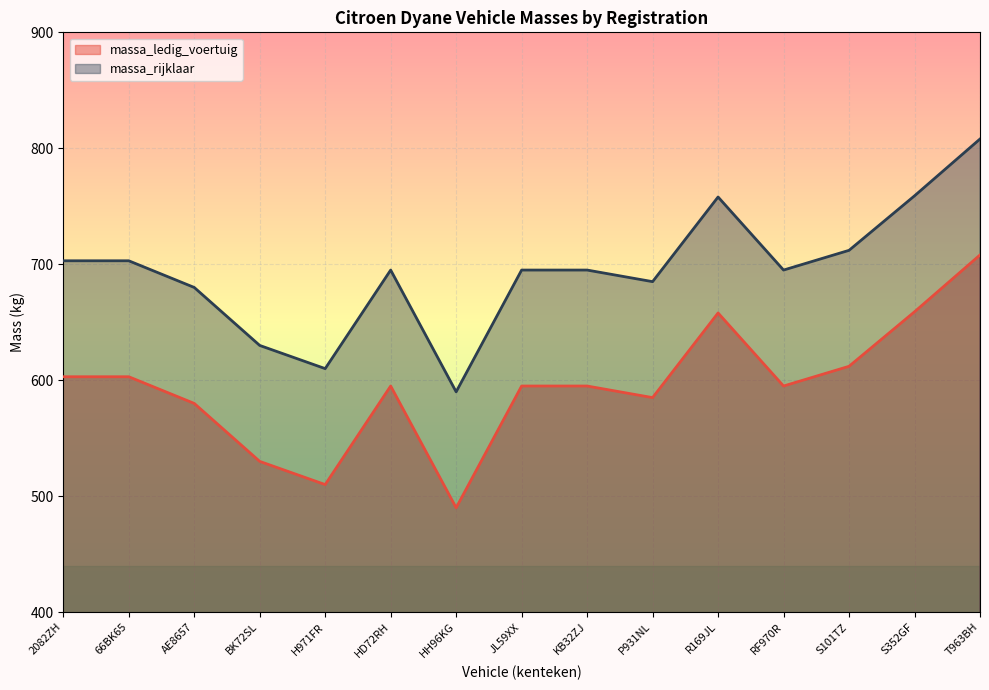

Is it true that massa_rijklaar equals 610 at H971FR?

True